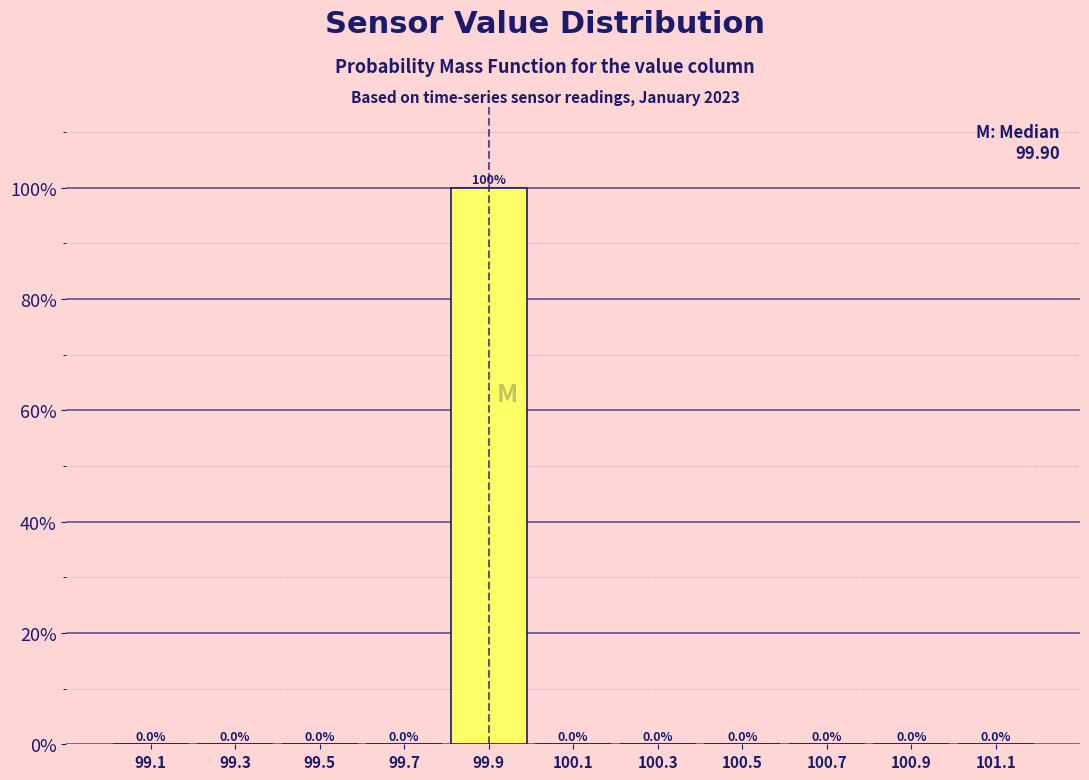

Over which range of the x-axis is the bar tallest?

99.8 to 100.0